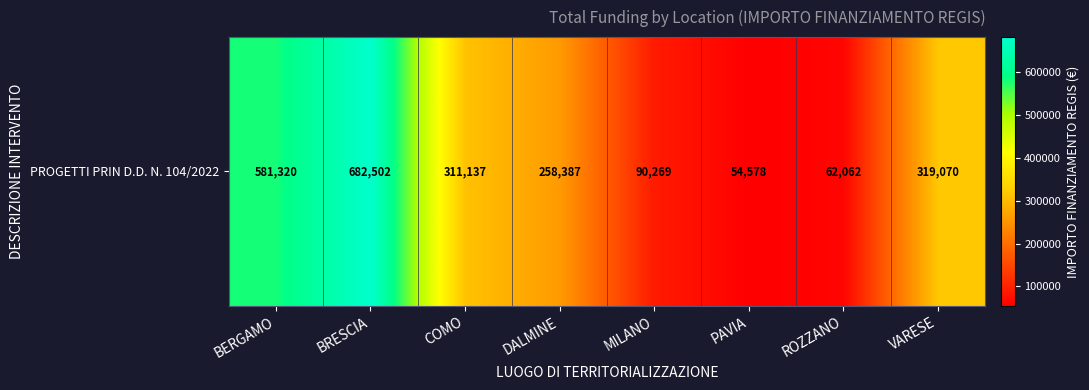

Which label corresponds to the smallest value in the chart?

PAVIA